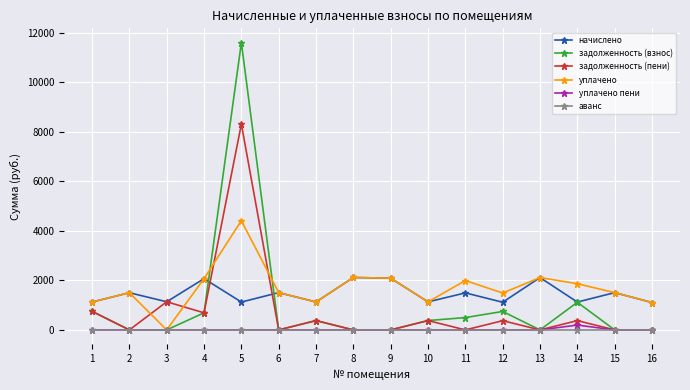

At which label is задолженность (пени) closest to 4158?

3